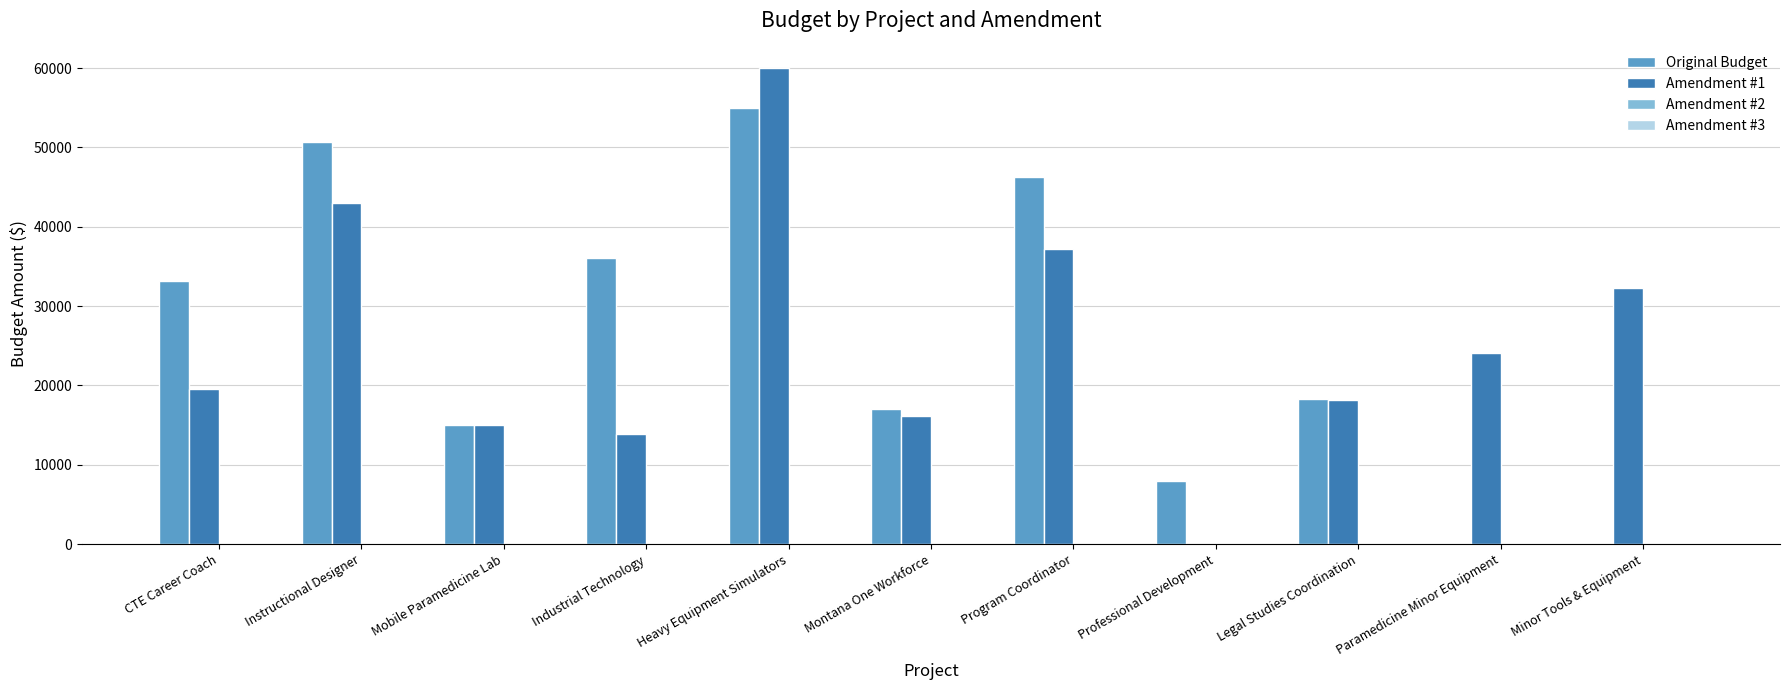

What is the highest value of the Original Budget series?

55000.0